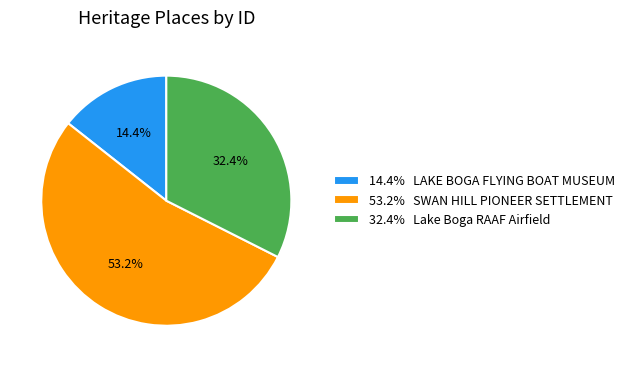

What is the largest slice in the pie chart?

53.2% SWAN HILL PIONEER SETTLEMENT